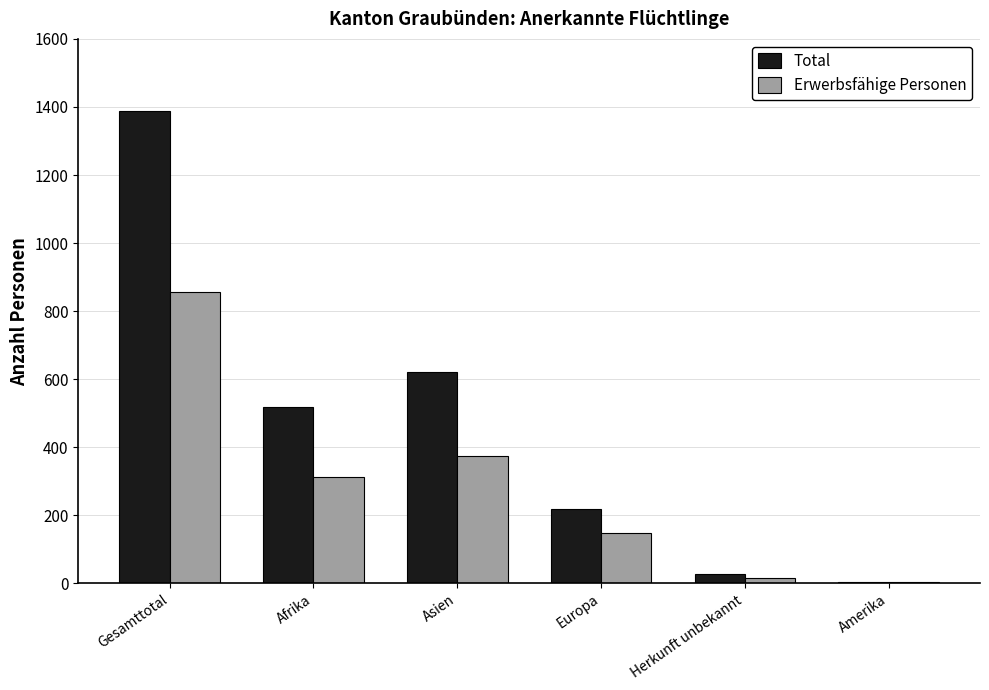

Reading right to left, transcribe all the data shown in this chart.

Total: 5	27	218	620	518	1388
Erwerbsfähige Personen: 4	16	147	375	314	856